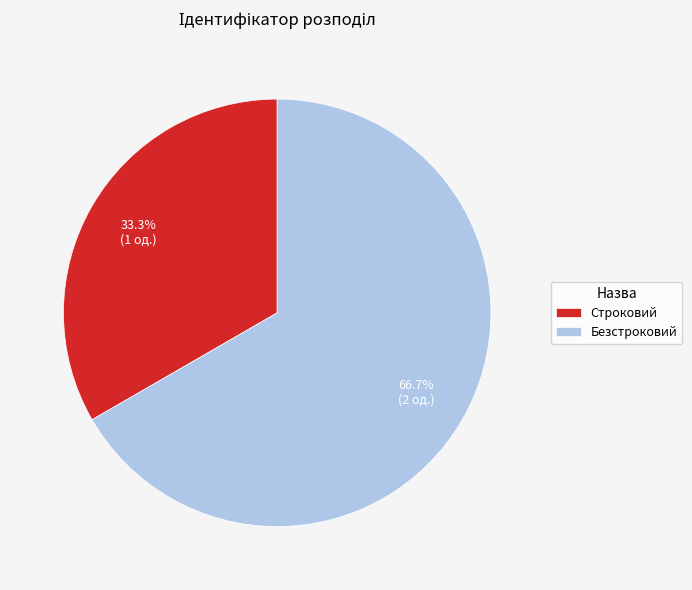

What percentage is NOT represented by Строковий?

66.7%